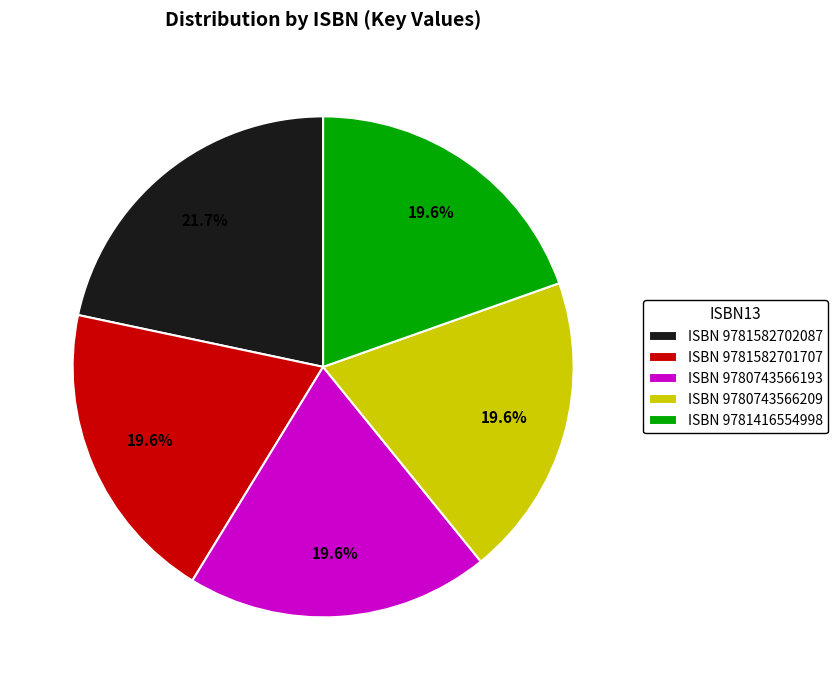

To the nearest percent, what is the average slice percentage?

20%